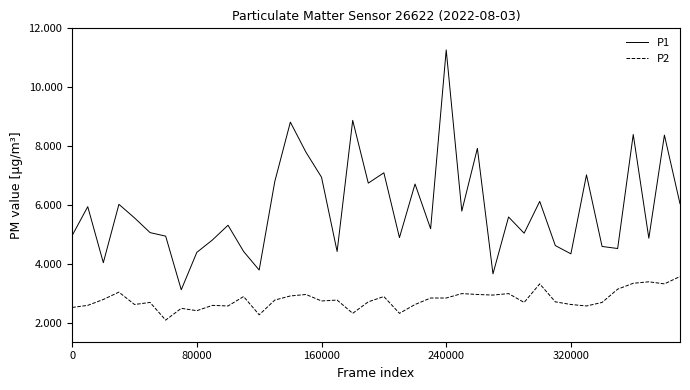

How many lines are shown in the chart?

2